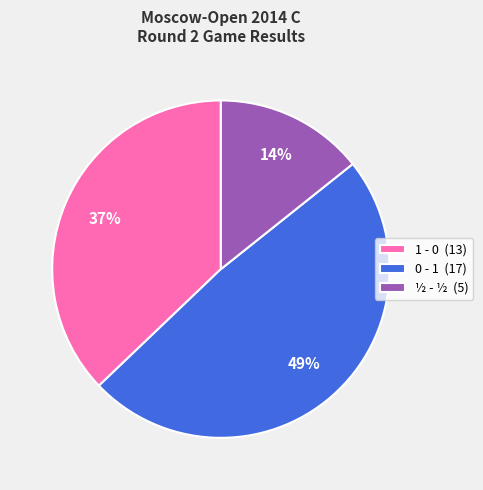

Do 1 - 0 (13) and 0 - 1 (17) together represent more than half of the pie?

Yes